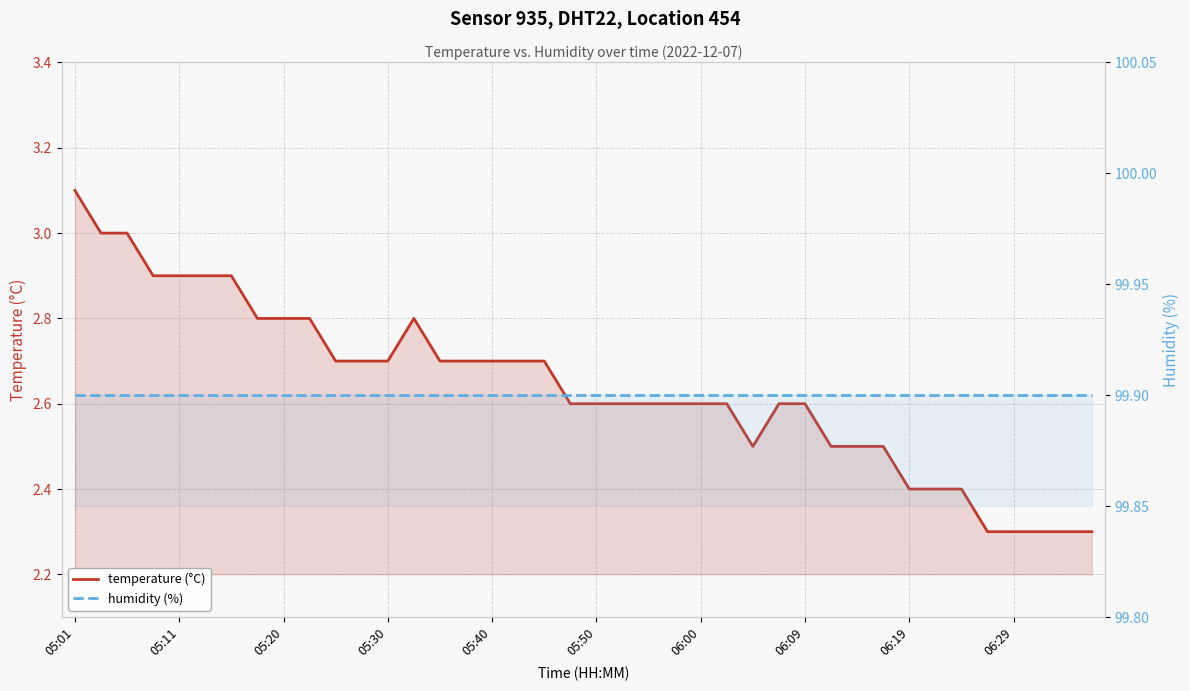

How many interior local peaks does the temperature (°C) series have?

1